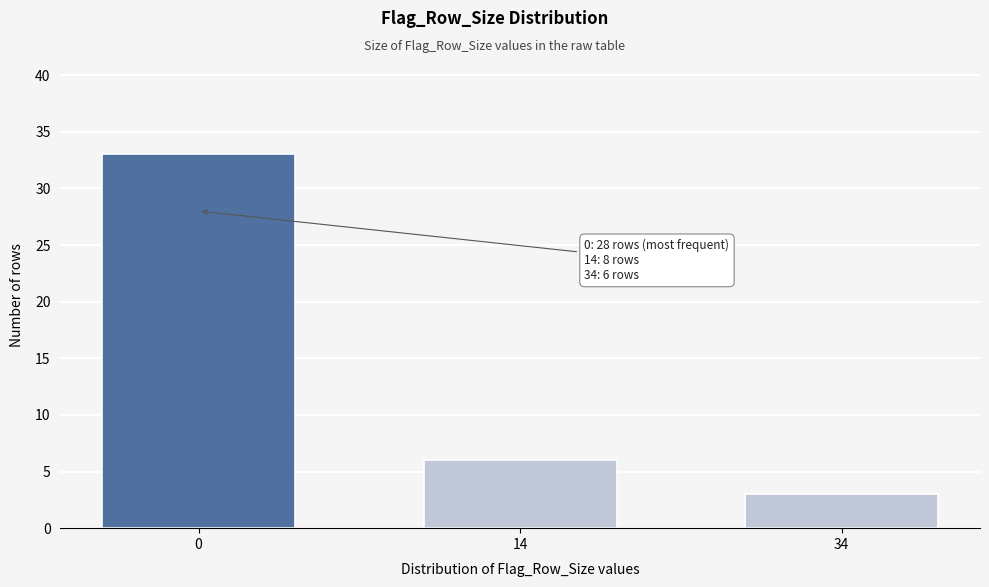

Reading left to right, what are all the values shown in this chart?

0=33	14=6	34=3